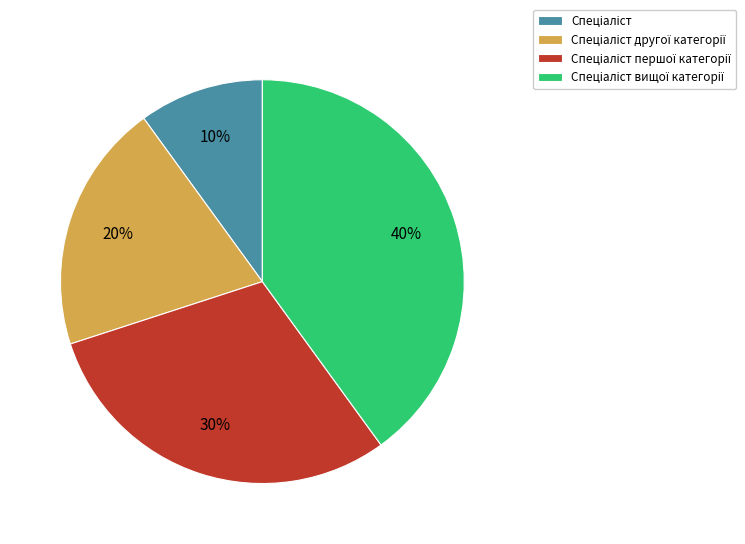

To the nearest percent, what is the average slice percentage?

25%